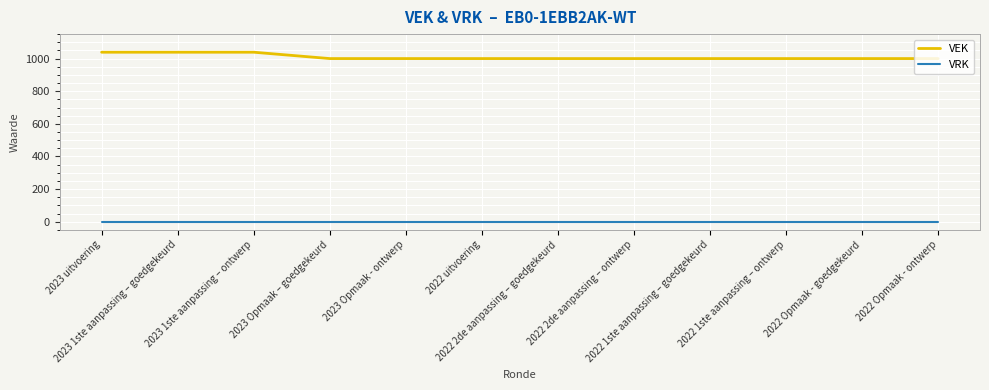

What is the difference between the highest and lowest values at 2022 1ste aanpassing – ontwerp?

1000